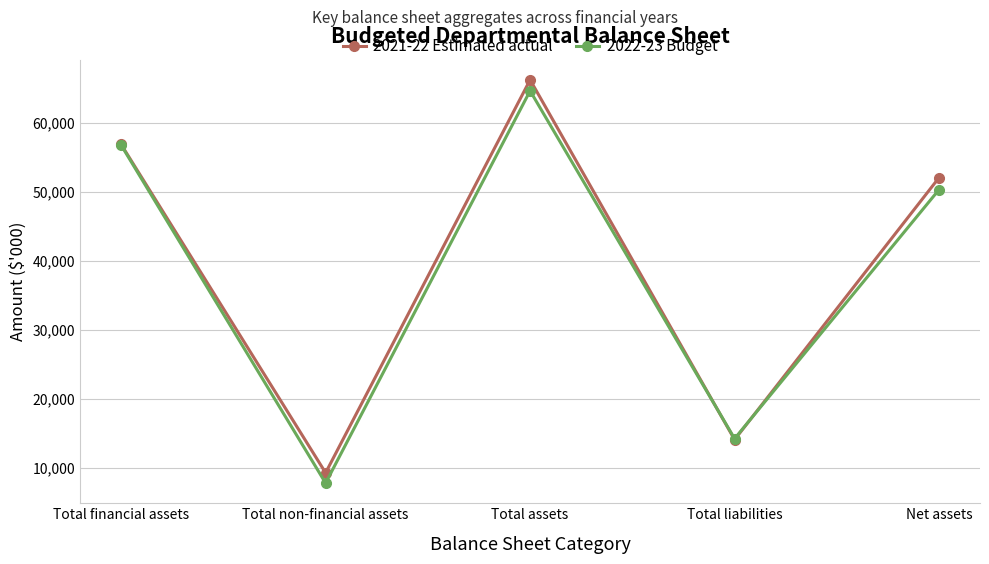

Is it true that 2022-23 Budget equals 7856 at Total non-financial assets?

True